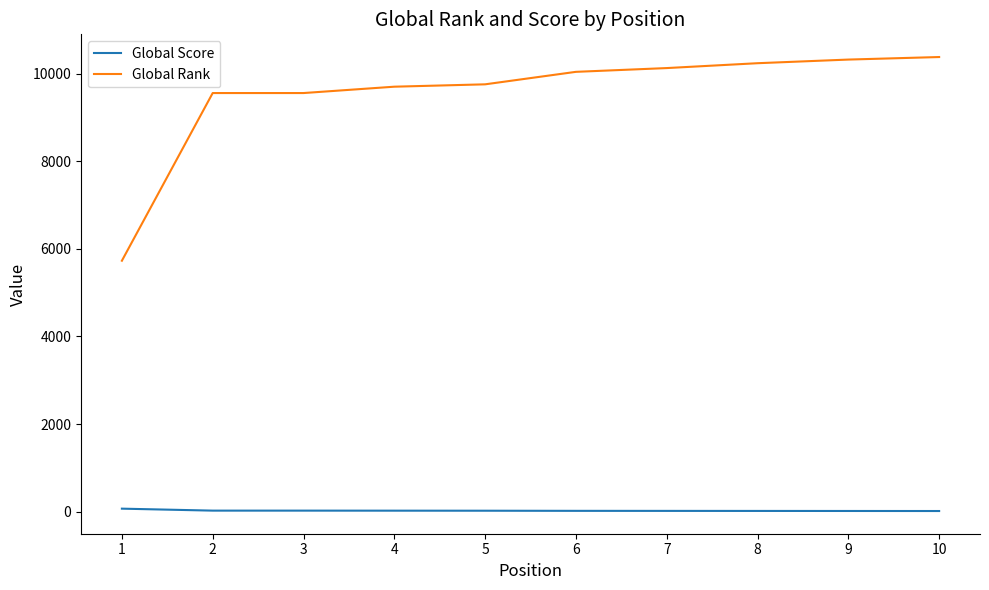

What is the difference between the maximum and minimum values in the Global Score series?

54